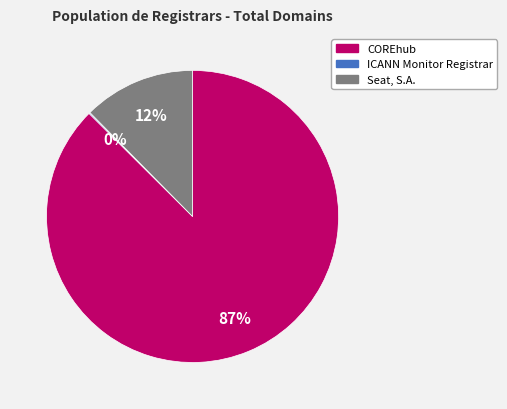

Do COREhub and Seat, S.A. together represent more than half of the pie?

Yes